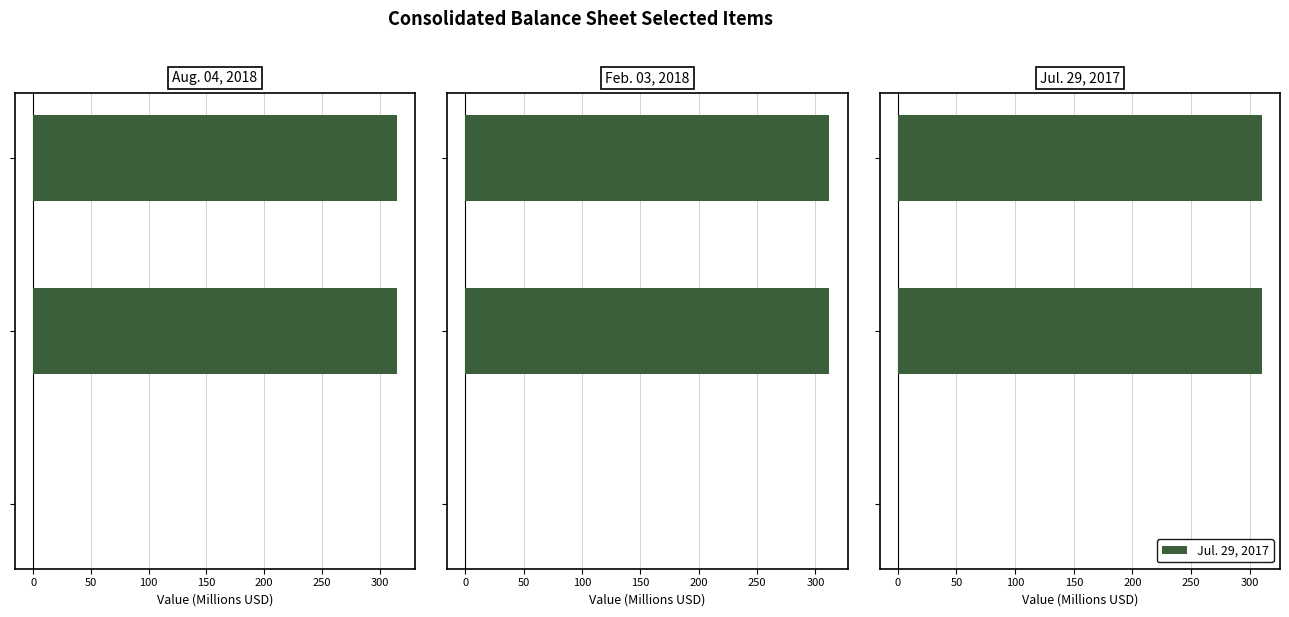

What is the maximum value for Jul. 29, 2017?

310.3